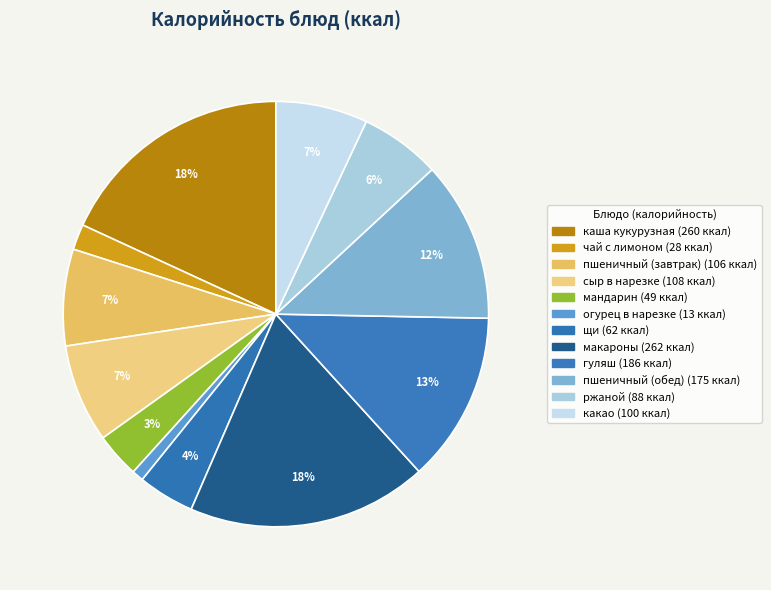

What is the smallest slice in the pie chart?

огурец в нарезке